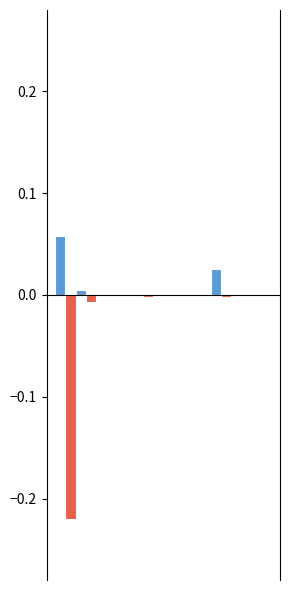

How many groups of bars are there?

3